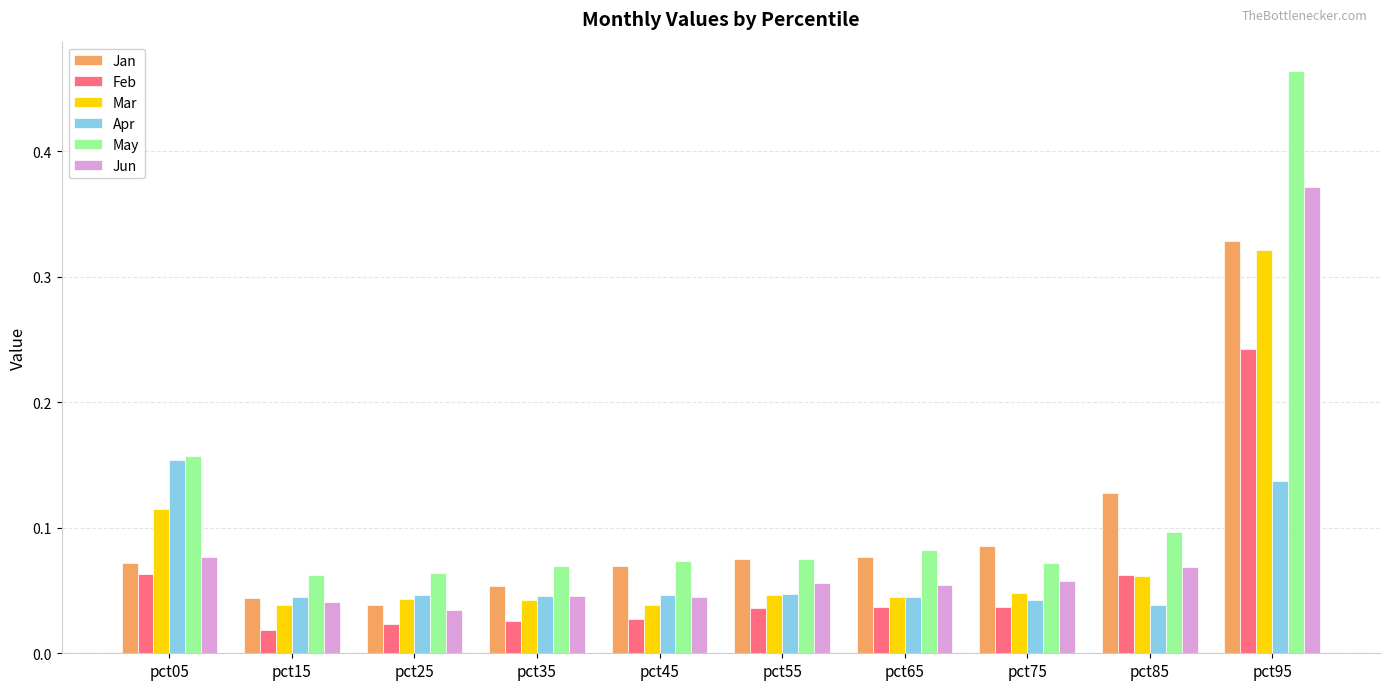

How many bars are there in each group?

6